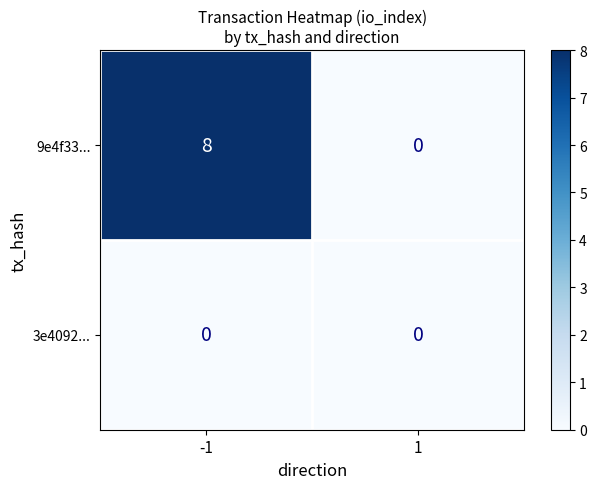

List the series in order of their overall mean, highest first.

9e4f33..., 3e4092...